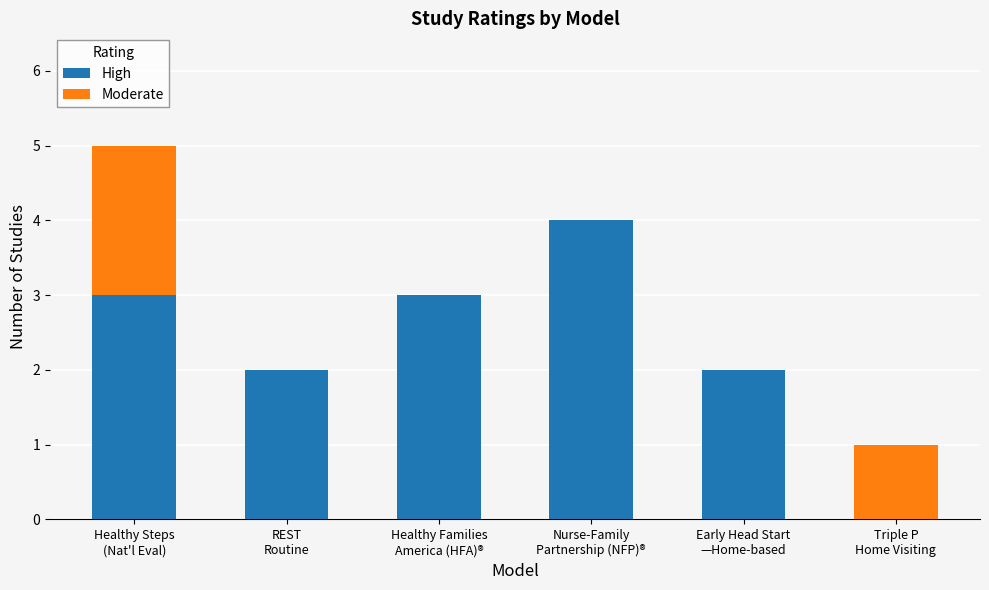

What is the maximum value for High?

4